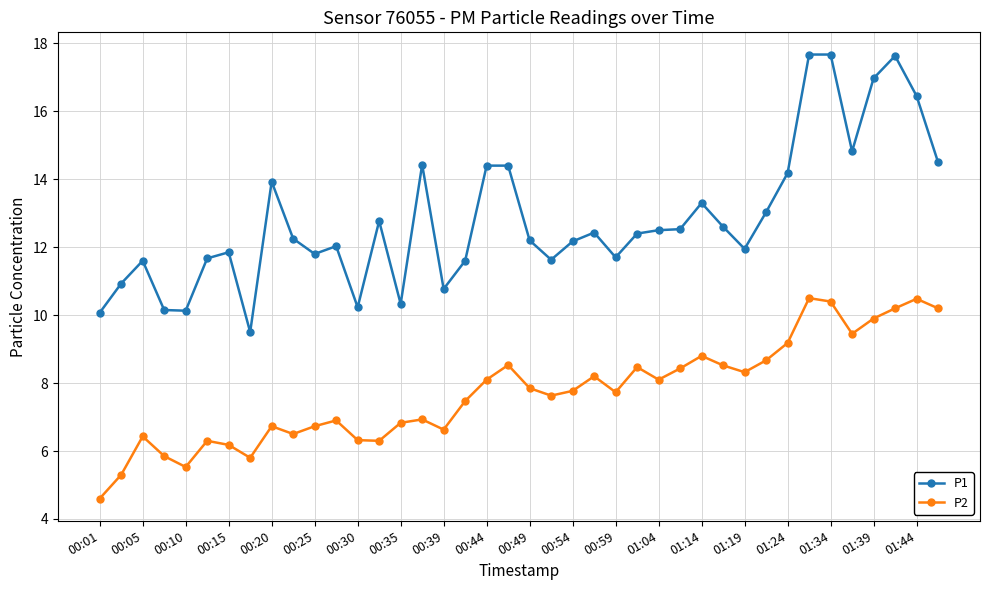

What is the difference between the maximum and minimum values in the P2 series?

5.9